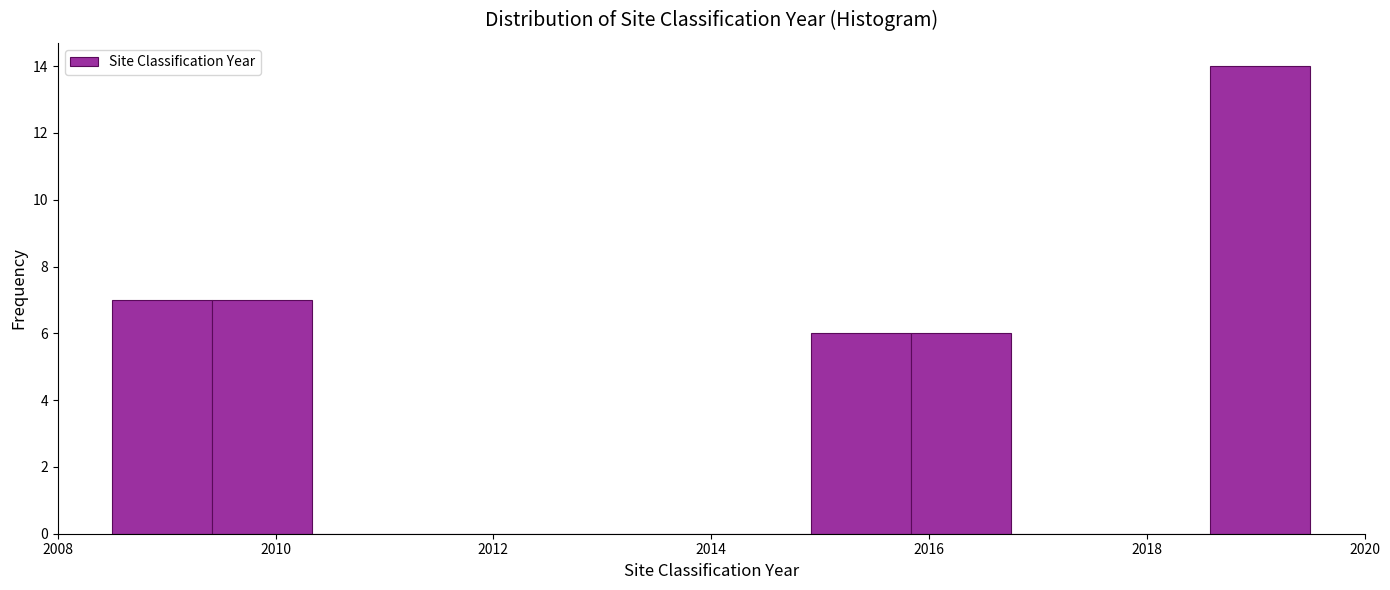

Which range on the x-axis has the tallest bar?

2018.6 to 2019.6